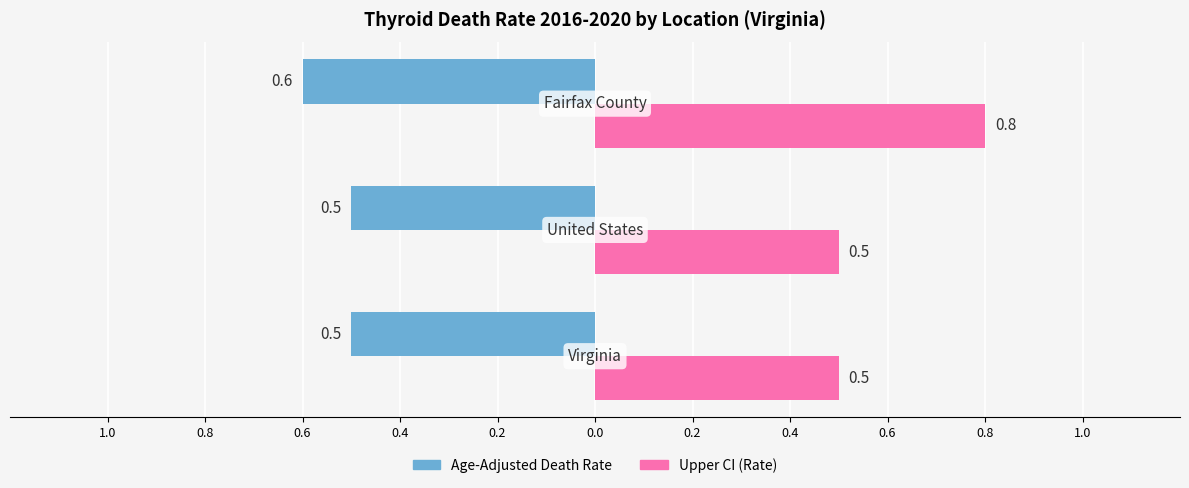

What are all the series names shown in the legend?

Age-Adjusted Death Rate, Upper CI (Rate)